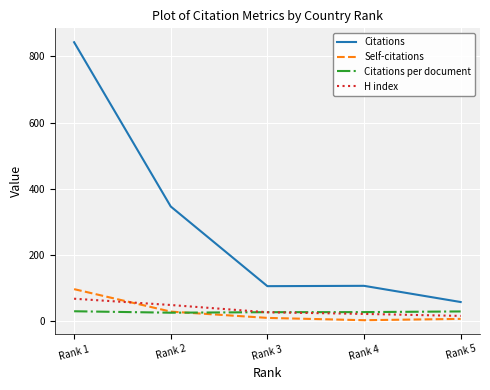

What are all the series names shown in the legend?

Citations, Self-citations, Citations per document, H index